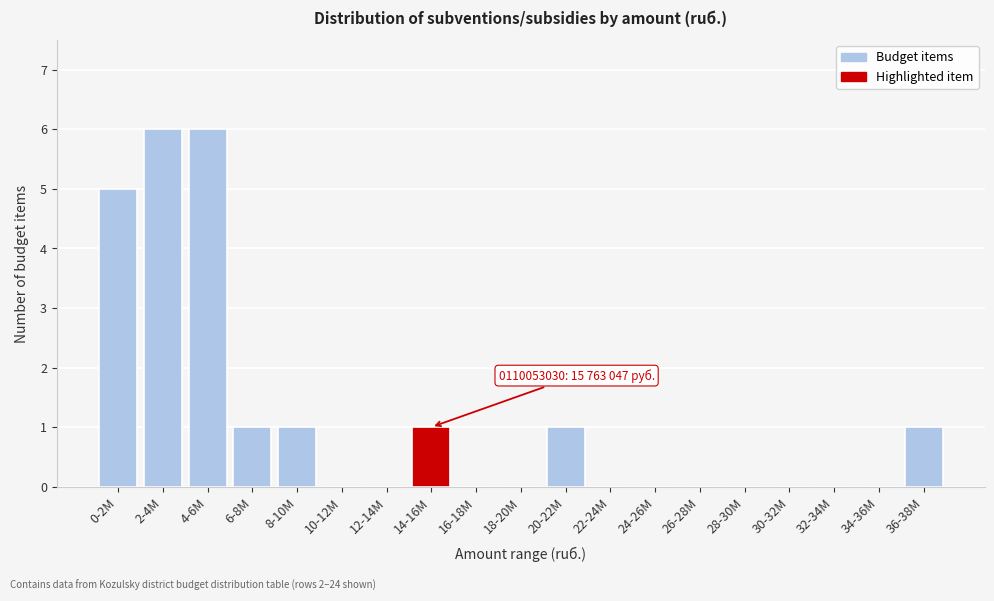

Reading right to left, extract all data points from this chart.

36-38M=1	34-36M=0	32-34M=0	30-32M=0	28-30M=0	26-28M=0	24-26M=0	22-24M=0	20-22M=1	18-20M=0	16-18M=0	14-16M=1	12-14M=0	10-12M=0	8-10M=1	6-8M=1	4-6M=6	2-4M=6	0-2M=5